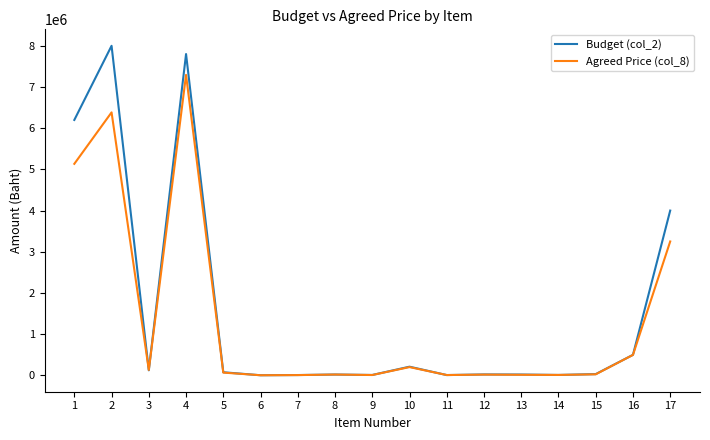

Between 3 and 9, which series saw the biggest shift?

Agreed Price (col_8)